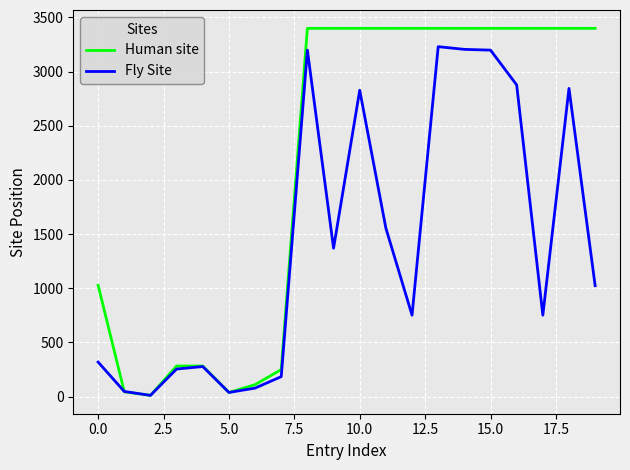

True or false: Fly Site has more than 1 points higher than both neighbors.

True